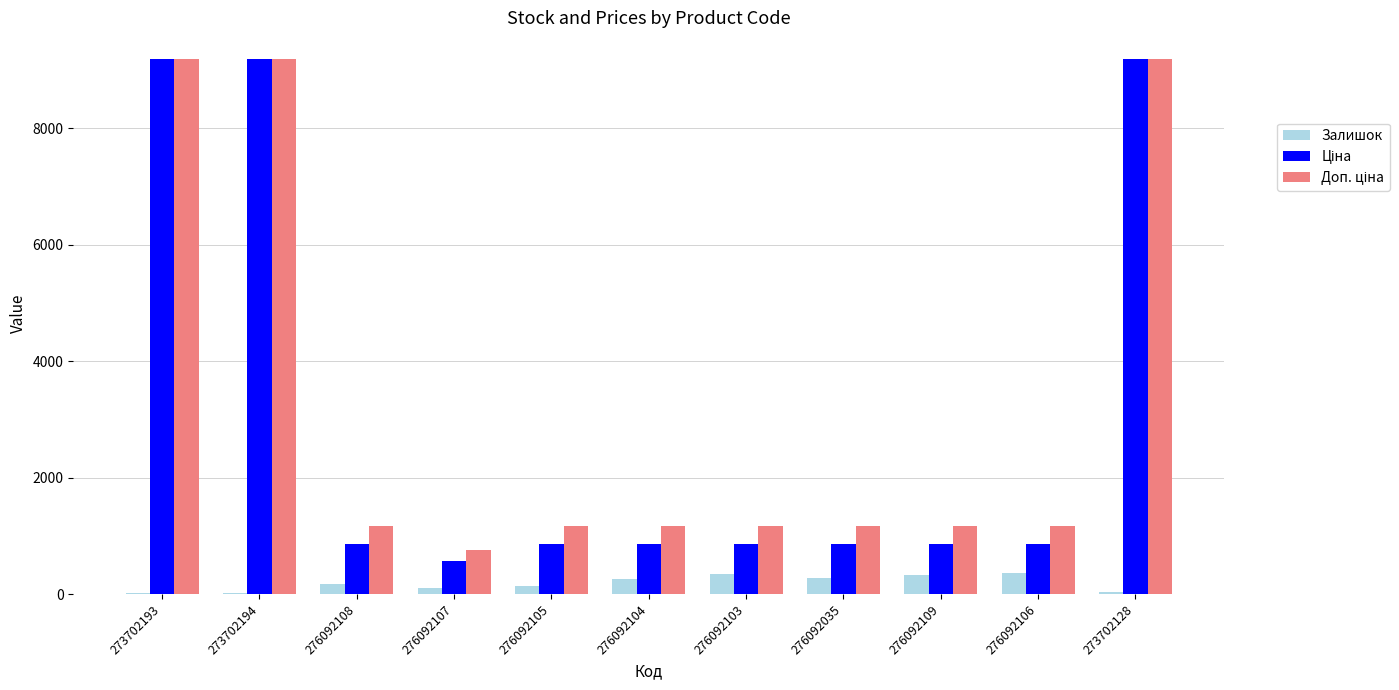

How many data points does each series have?

11